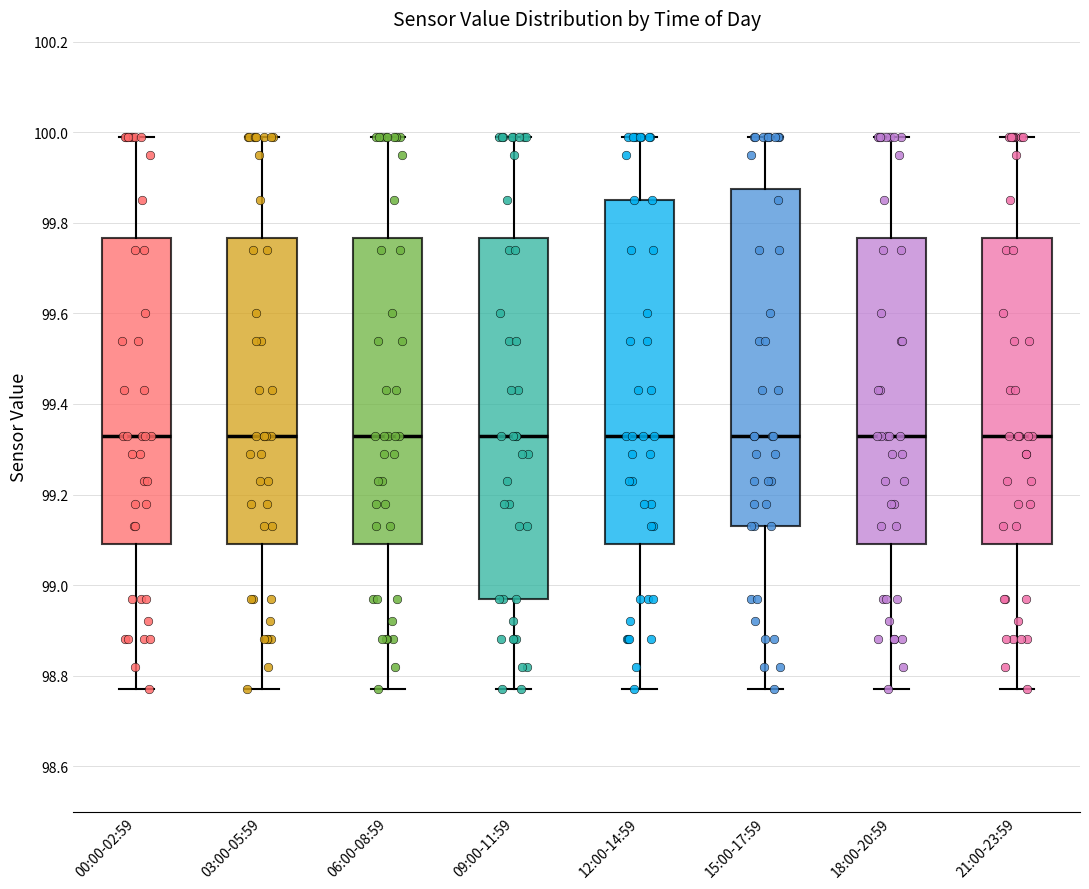

Reading left to right, read every box against the y-axis: the position of its median line, the range the box covers, and the ends of its whiskers. The values are not printed on the chart, so give them approximately, as read against the axis.

00:00-02:59: median 99.34, box 99.10 to 99.76, whiskers 98.78 to 100.00
03:00-05:59: median 99.34, box 99.10 to 99.76, whiskers 98.78 to 100.00
06:00-08:59: median 99.34, box 99.10 to 99.76, whiskers 98.78 to 100.00
09:00-11:59: median 99.34, box 98.98 to 99.76, whiskers 98.78 to 100.00
12:00-14:59: median 99.34, box 99.10 to 99.86, whiskers 98.78 to 100.00
15:00-17:59: median 99.34, box 99.14 to 99.88, whiskers 98.78 to 100.00
18:00-20:59: median 99.34, box 99.10 to 99.76, whiskers 98.78 to 100.00
21:00-23:59: median 99.34, box 99.10 to 99.76, whiskers 98.78 to 100.00